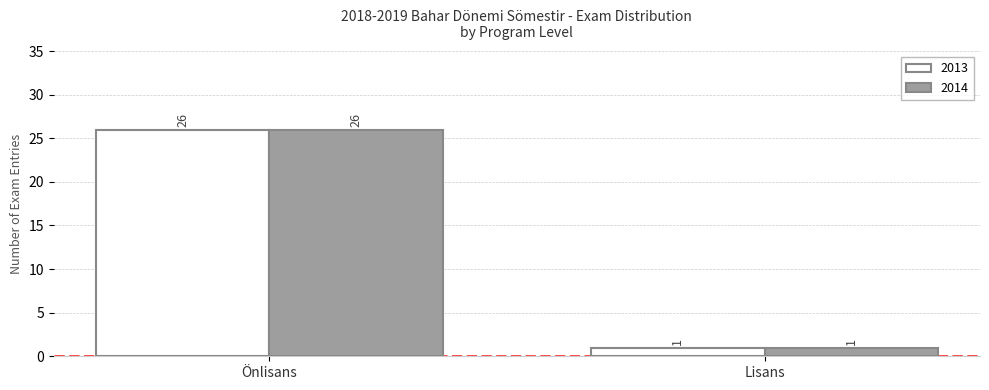

Reading left to right, extract all data points from this chart.

2013: 26	1
2014: 26	1